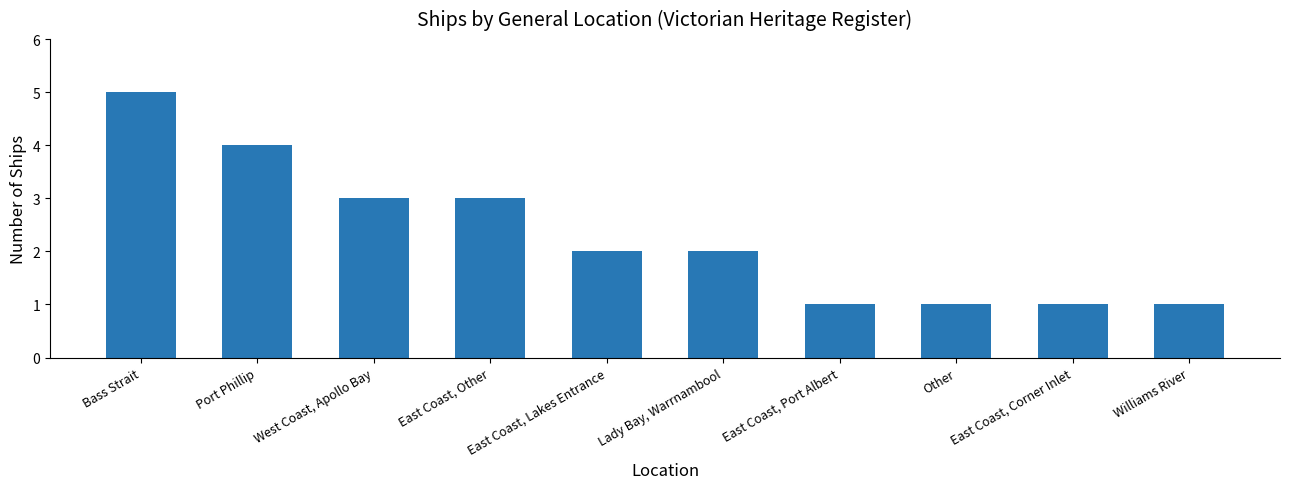

Reading right to left, list all the values displayed in this chart.

Williams River=1	East Coast, Corner Inlet=1	Other=1	East Coast, Port Albert=1	Lady Bay, Warrnambool=2	East Coast, Lakes Entrance=2	East Coast, Other=3	West Coast, Apollo Bay=3	Port Phillip=4	Bass Strait=5